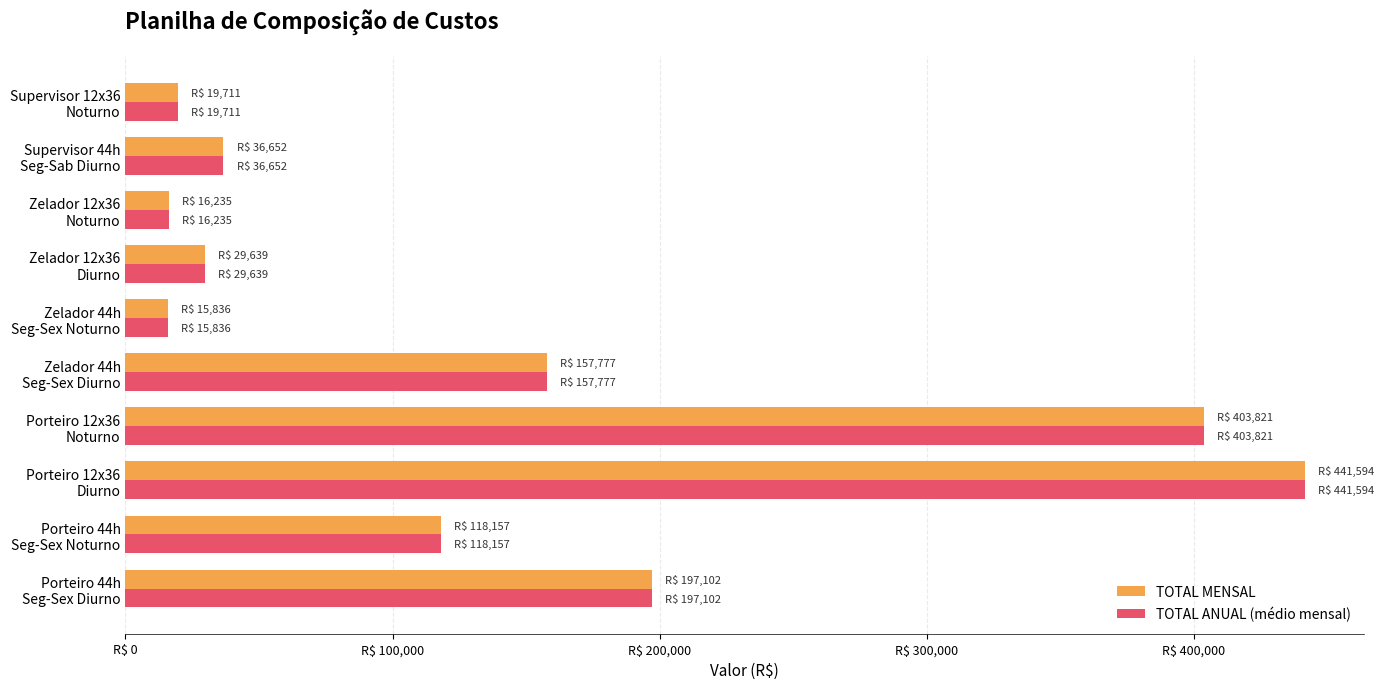

What is the minimum value for TOTAL ANUAL (médio mensal)?

15836.2